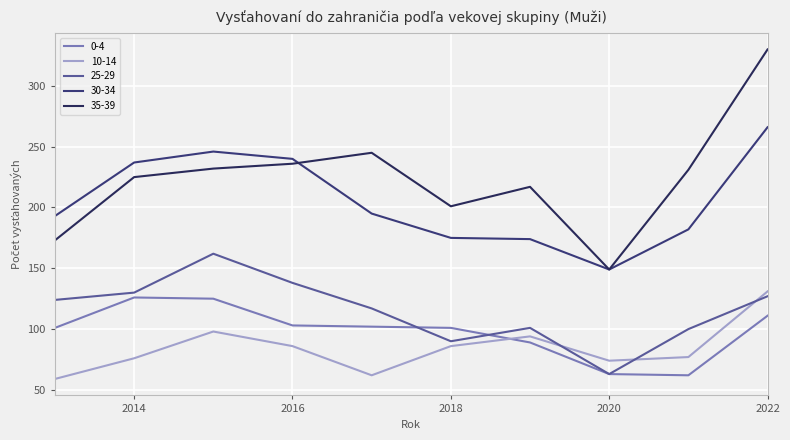

What is the minimum value shown in the chart?

59